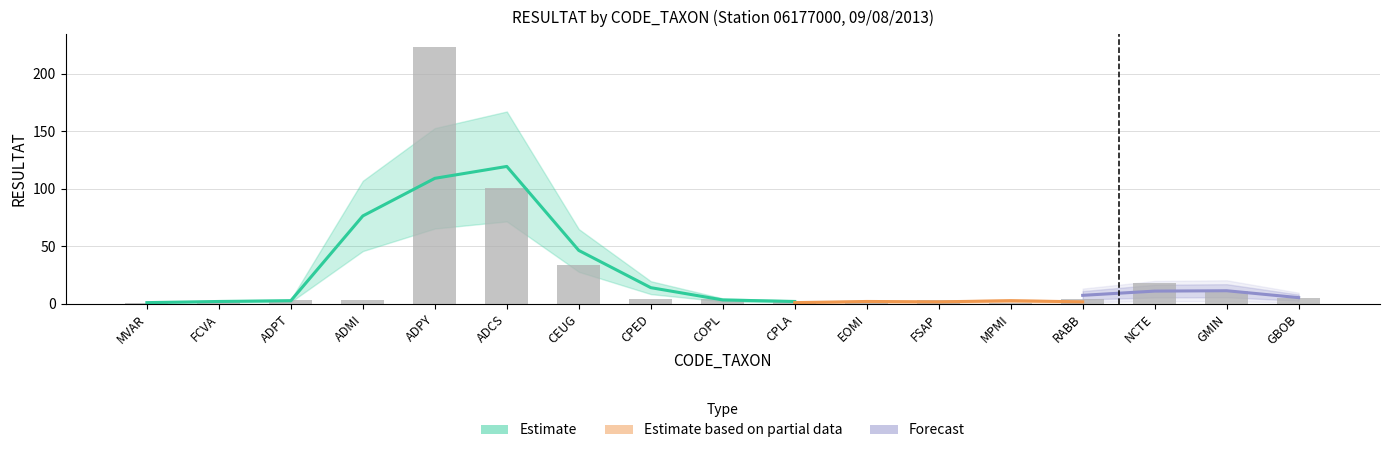

What is the average value?

25